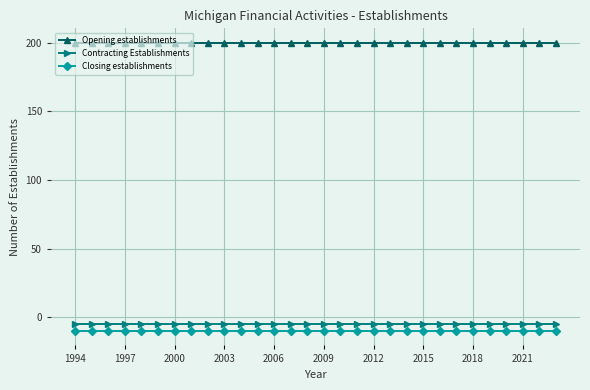

What is the average value of the Closing establishments series?

-10